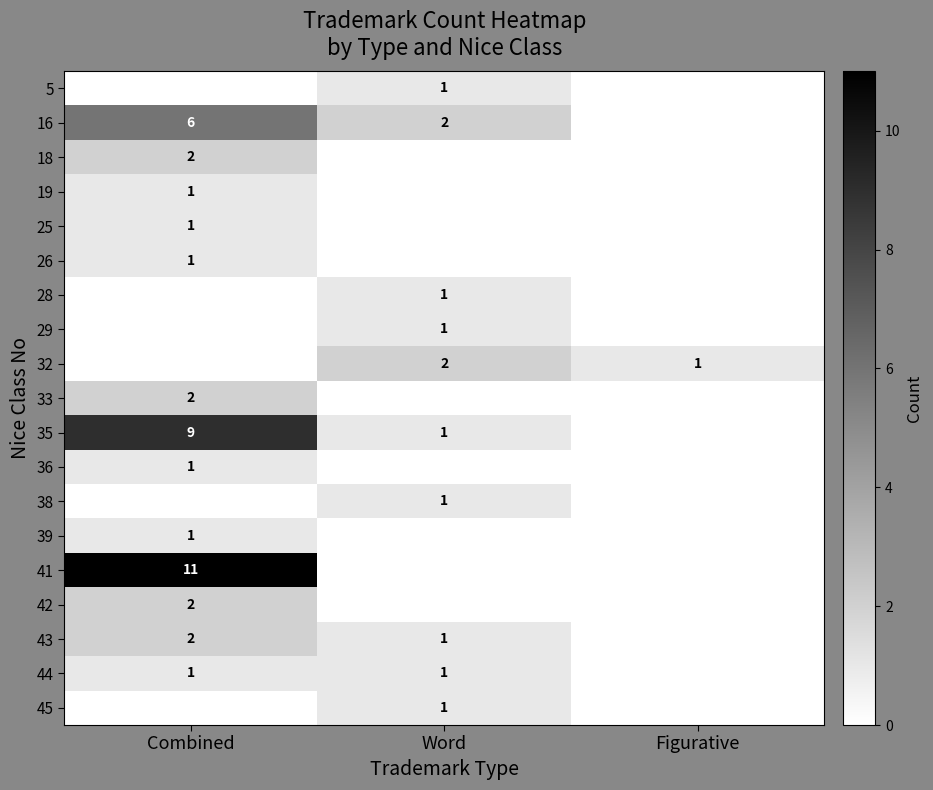

Is the value of 18 at Combined greater than the value of 28 at Word?

Yes